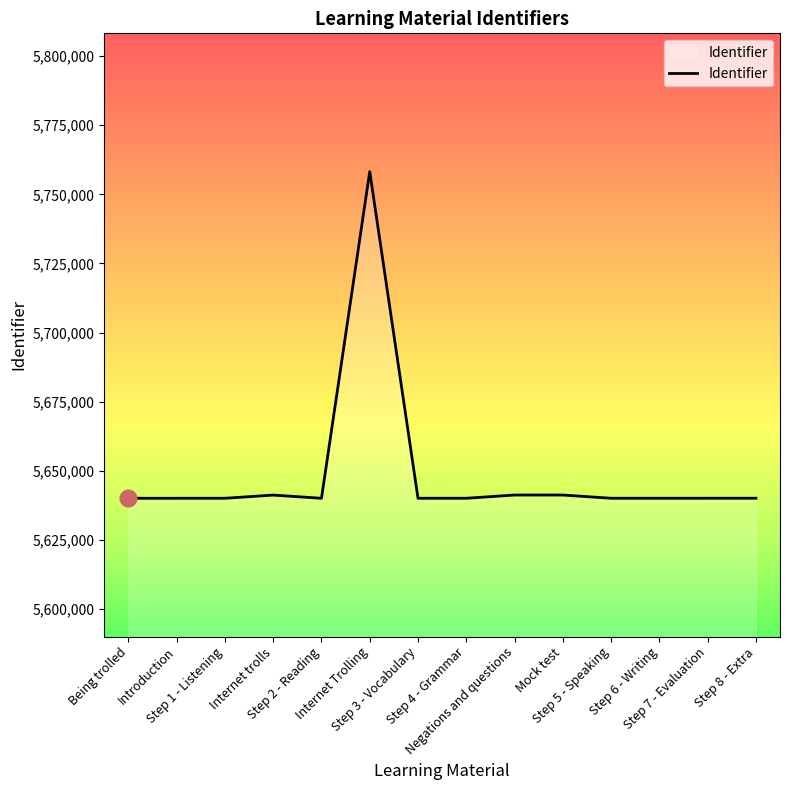

What is the smallest value displayed?

5640071